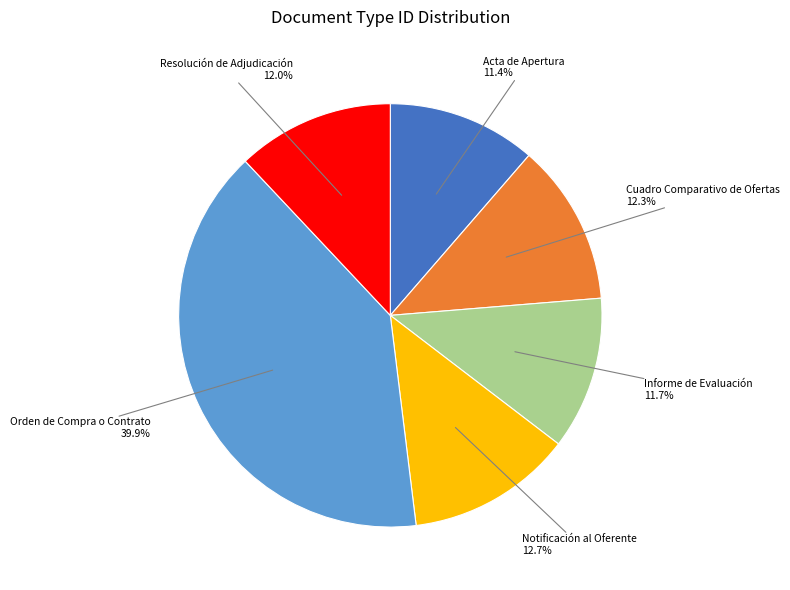

Does any single category account for the majority?

No